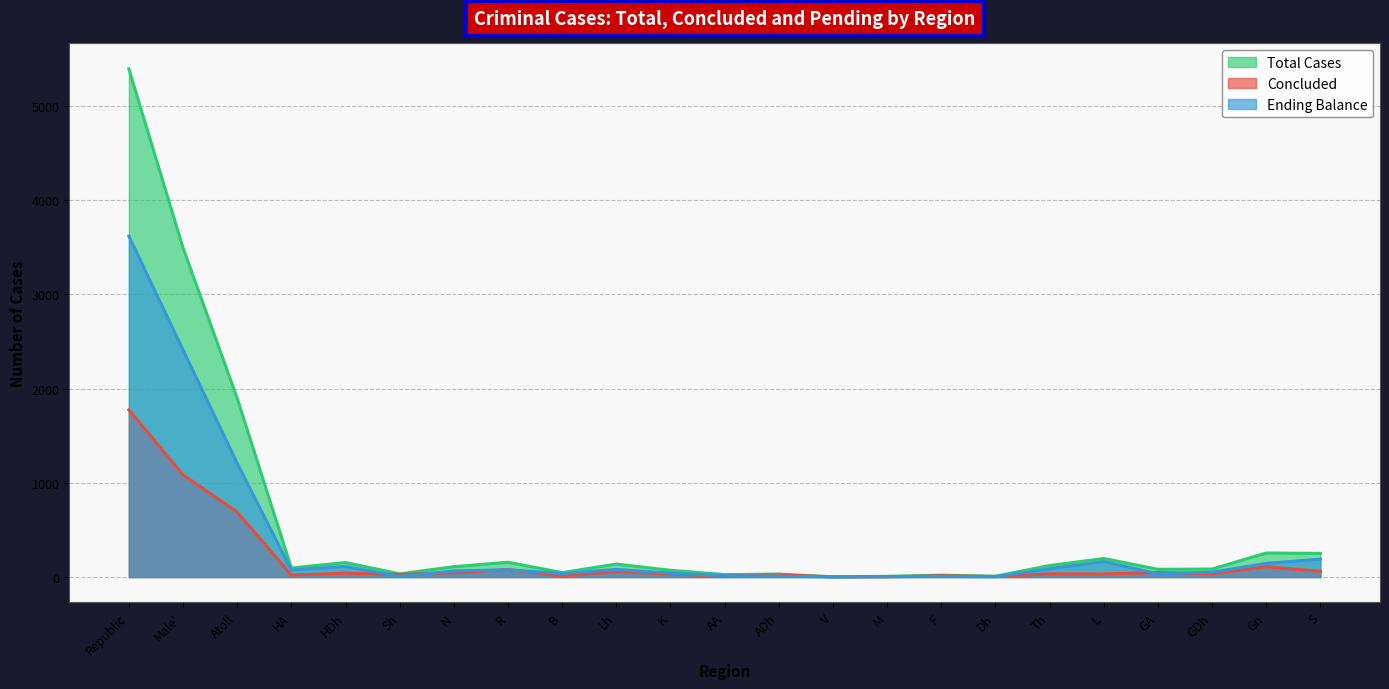

Reading right to left, extract all data points from this chart.

Total Cases: S=251	Gn=255	GDh=85	GA=82	L=197	Th=122	Dh=9	F=20	M=8	V=3	ADh=32	AA=26	K=72	Lh=138	B=47	R=157	N=110	Sh=34	HDh=154	HA=96	Atoll=1898	Male'=3493	Republic=5391
Concluded: S=61	Gn=110	GDh=33	GA=48	L=33	Th=34	Dh=6	F=13	M=3	V=2	ADh=23	AA=11	K=31	Lh=57	B=10	R=80	N=45	Sh=28	HDh=41	HA=21	Atoll=690	Male'=1084	Republic=1774
Ending Balance: S=190	Gn=145	GDh=52	GA=34	L=164	Th=88	Dh=3	F=7	M=5	V=1	ADh=9	AA=15	K=41	Lh=81	B=37	R=77	N=65	Sh=6	HDh=113	HA=75	Atoll=1208	Male'=2409	Republic=3617